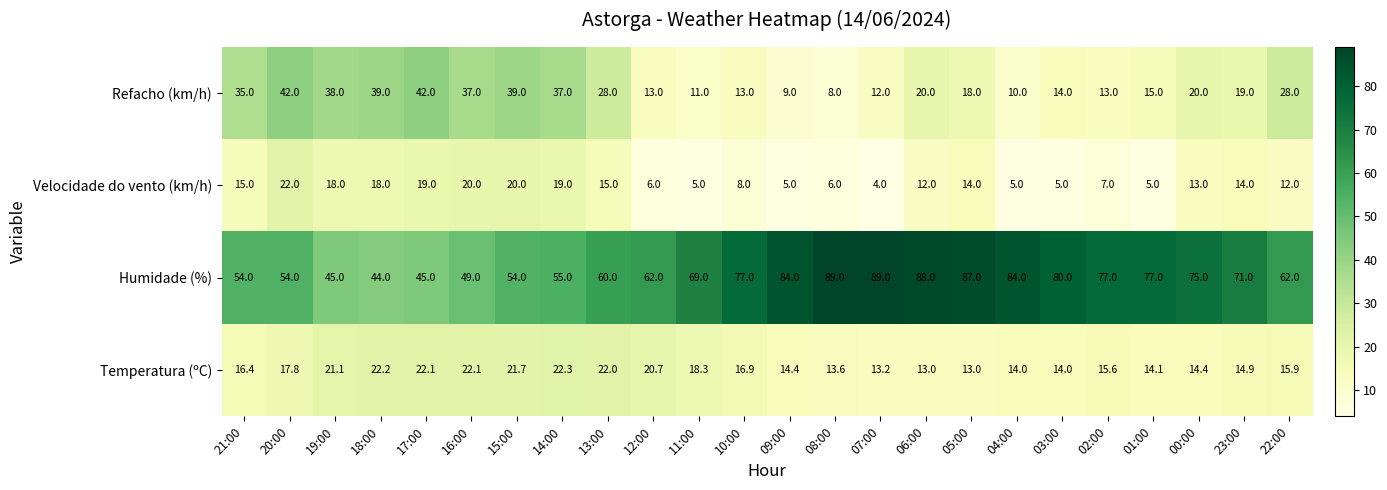

How many categories are shown in the chart?

24